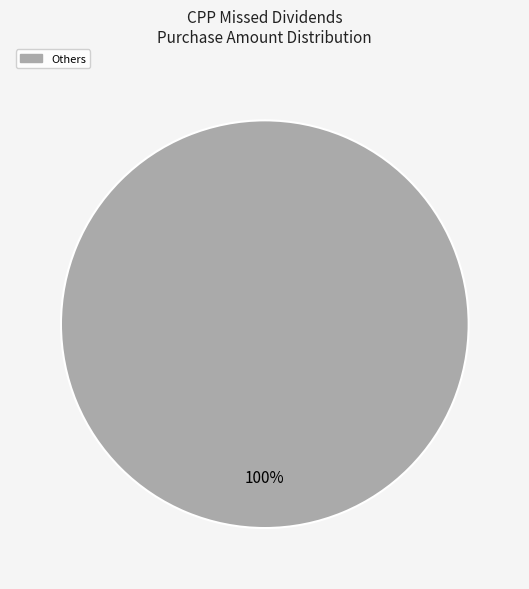

Is there any slice that represents more than half of the pie?

Yes